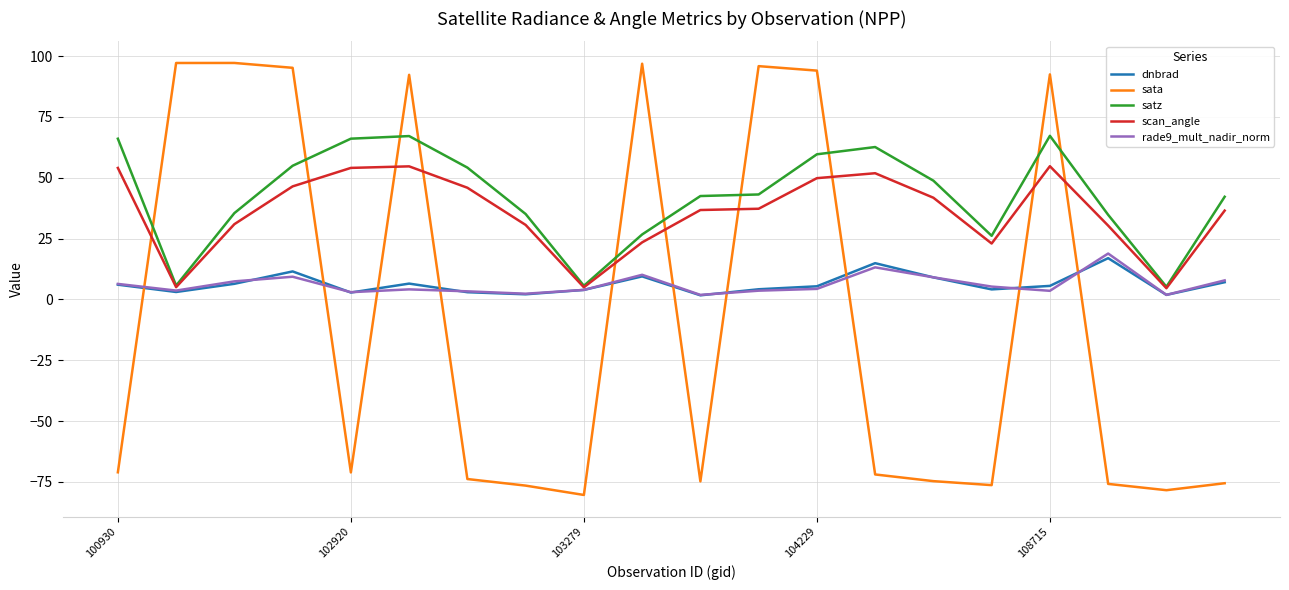

Which series has the widest spread of values?

sata